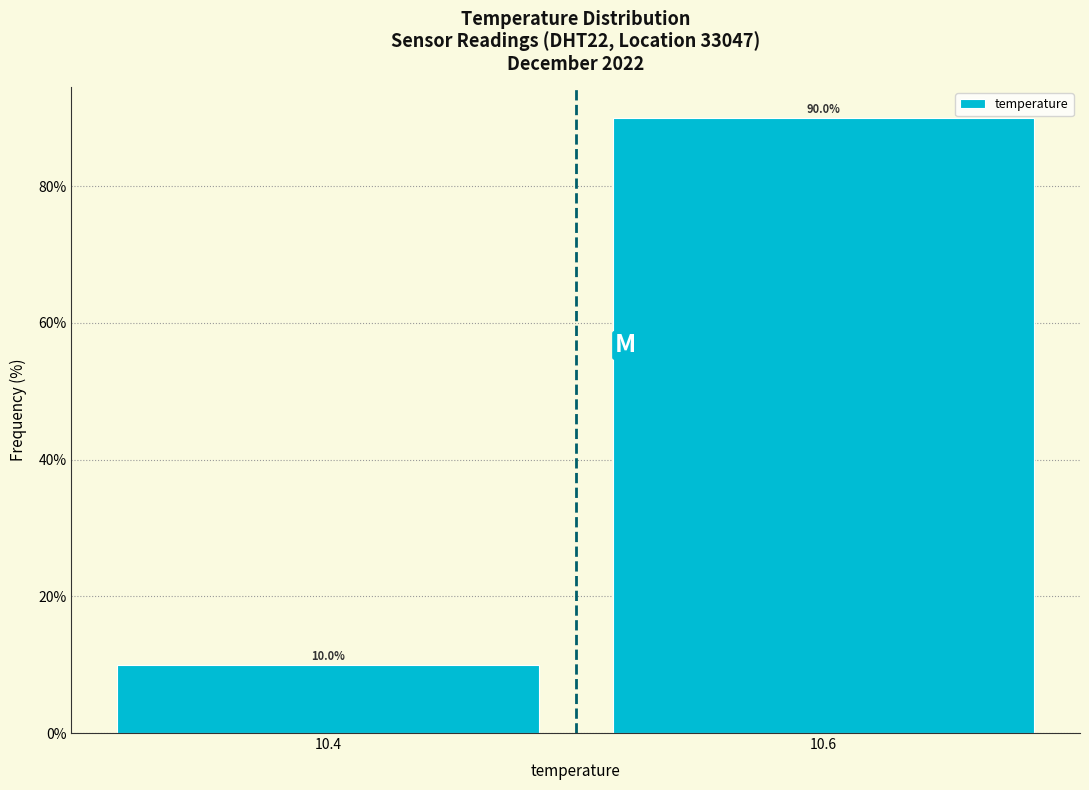

Reading left to right, transcribe all the data shown in this chart.

10	90